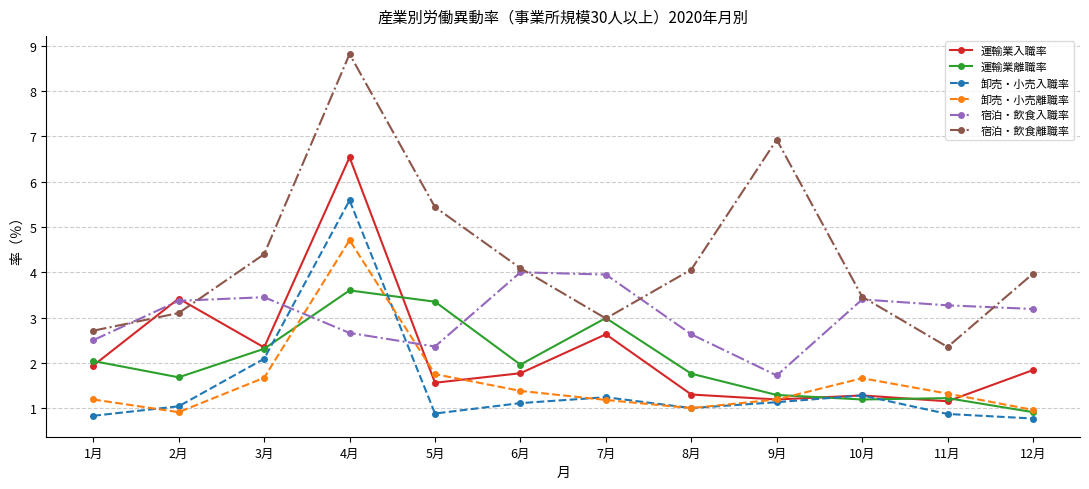

What is the total value across all series at 3月?

16.3